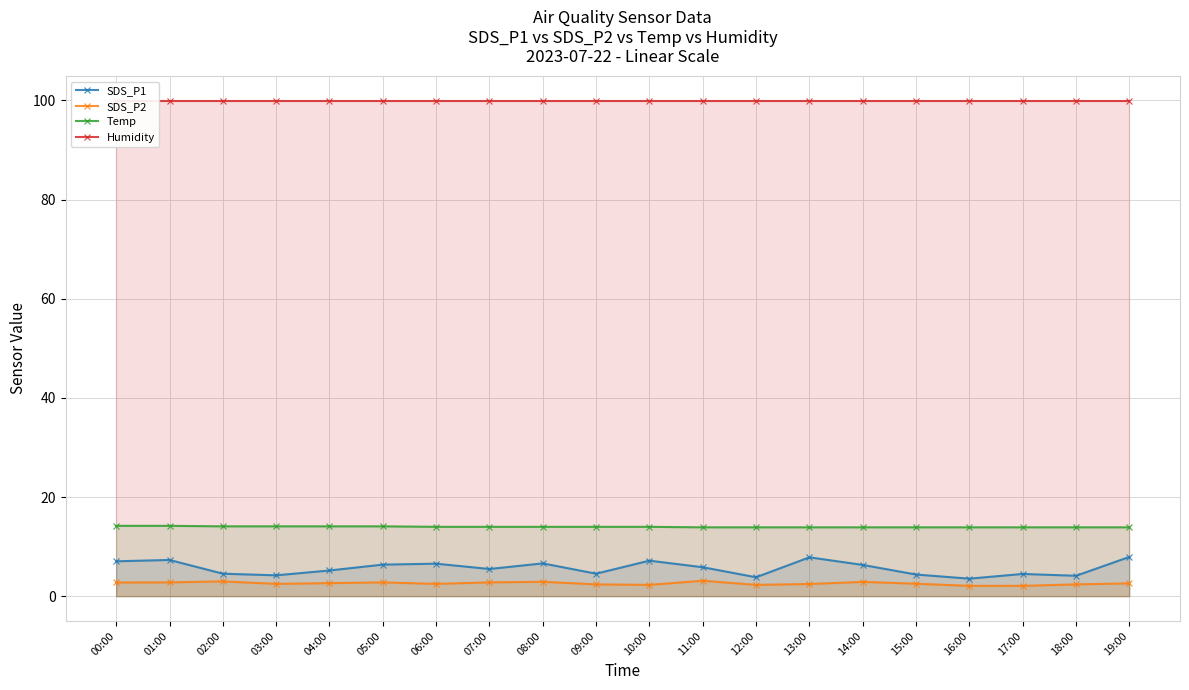

What is the highest value of the SDS_P2 series?

3.1